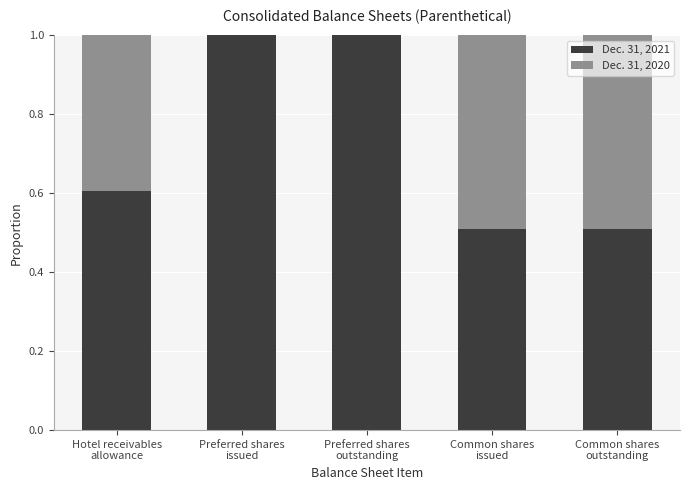

What is the sum of all Dec. 31, 2021 values?

3.6